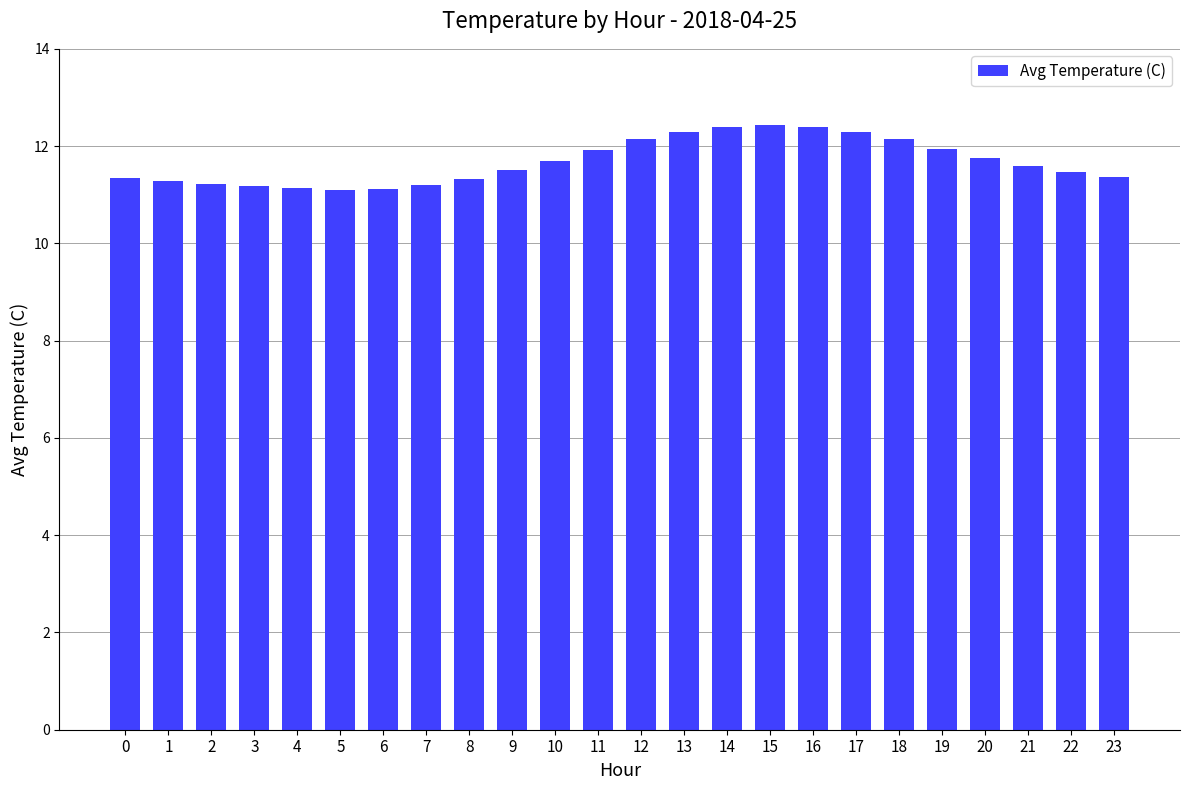

What is the change in value from 9 to 14?

+0.9